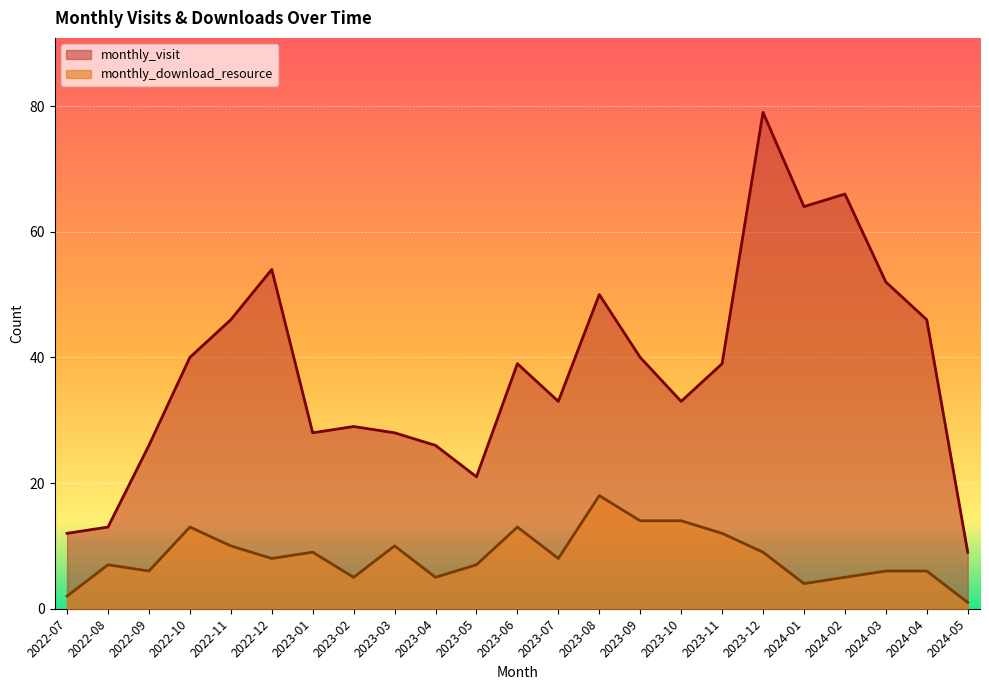

Which category has the lowest value in the monthly_visit series?

2024-05